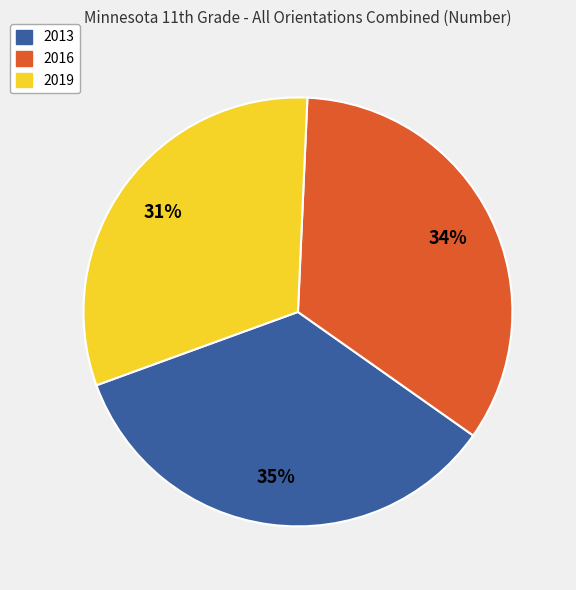

Combined, do 2019 and 2016 account for over 50%?

Yes